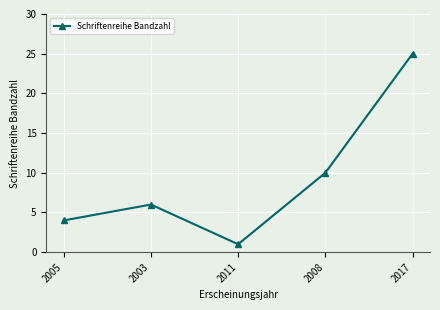

What is the sum of the values at 2017 and 2005?

29